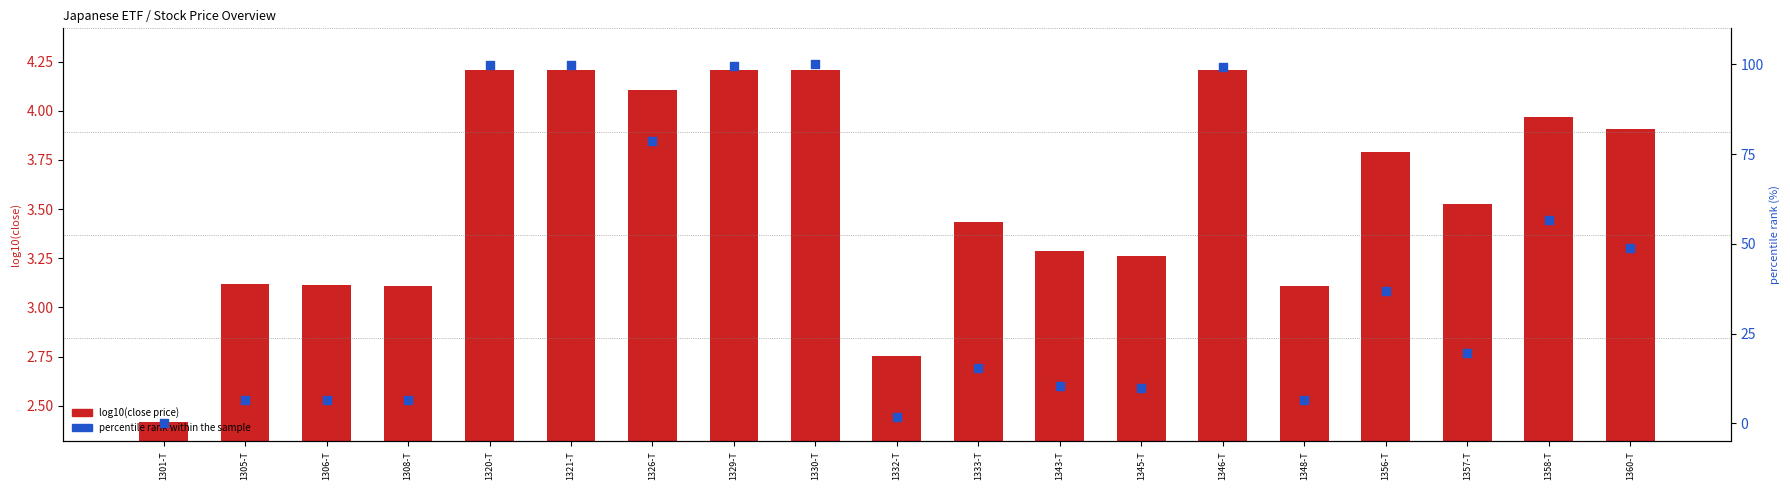

At how many categories does at least one series exceed 35?

9